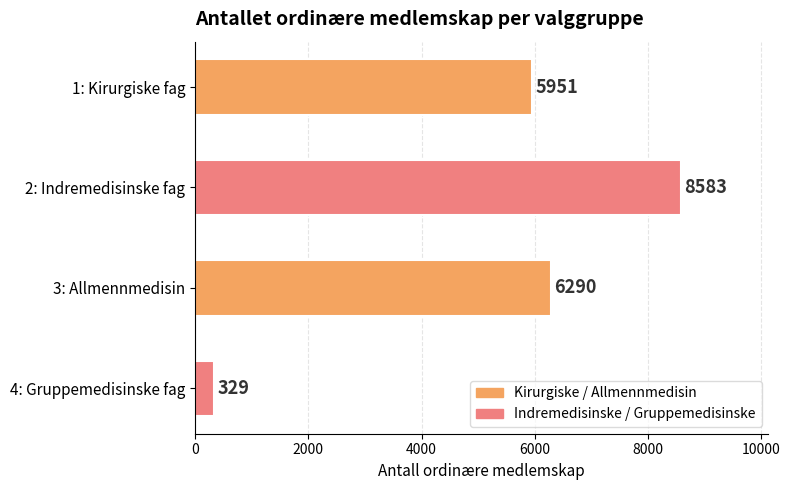

The chart shows a value of 11124 at 3: Allmennmedisin. True or false?

False